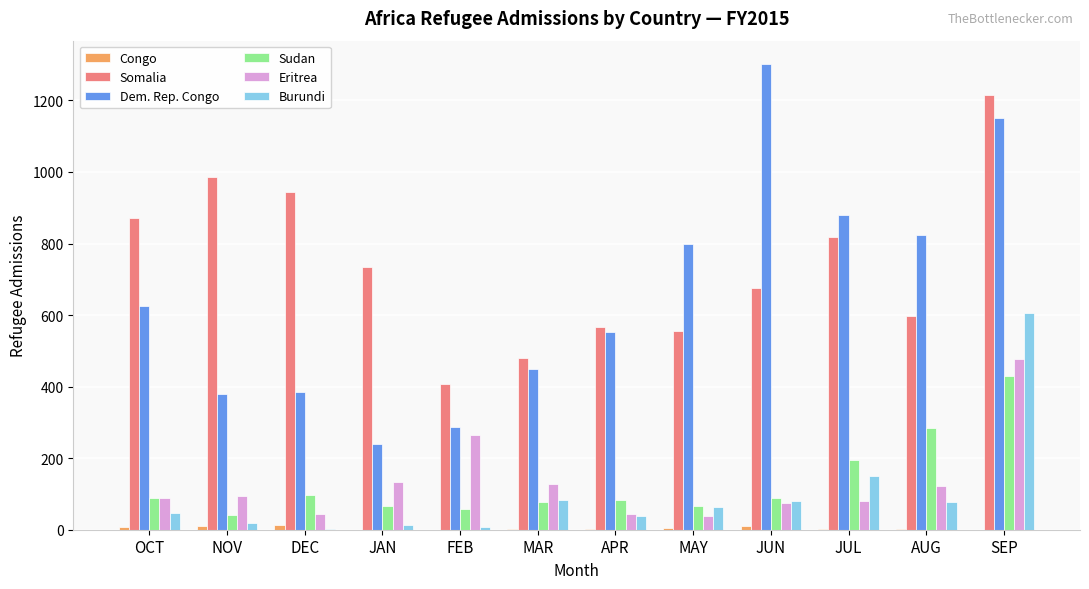

At which category is the sum across all series the highest?

SEP